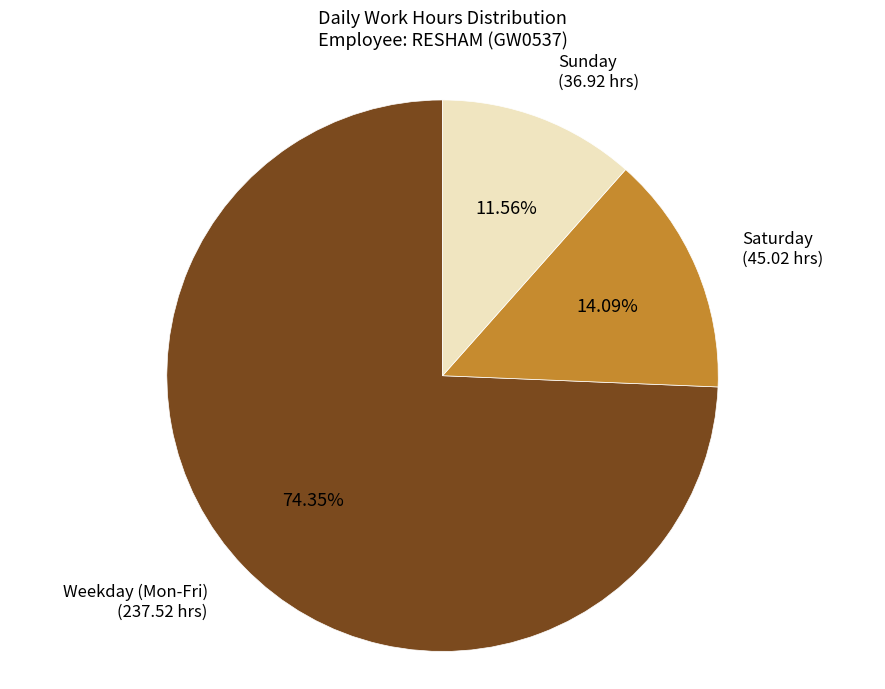

Is there a majority slice in this chart?

Yes